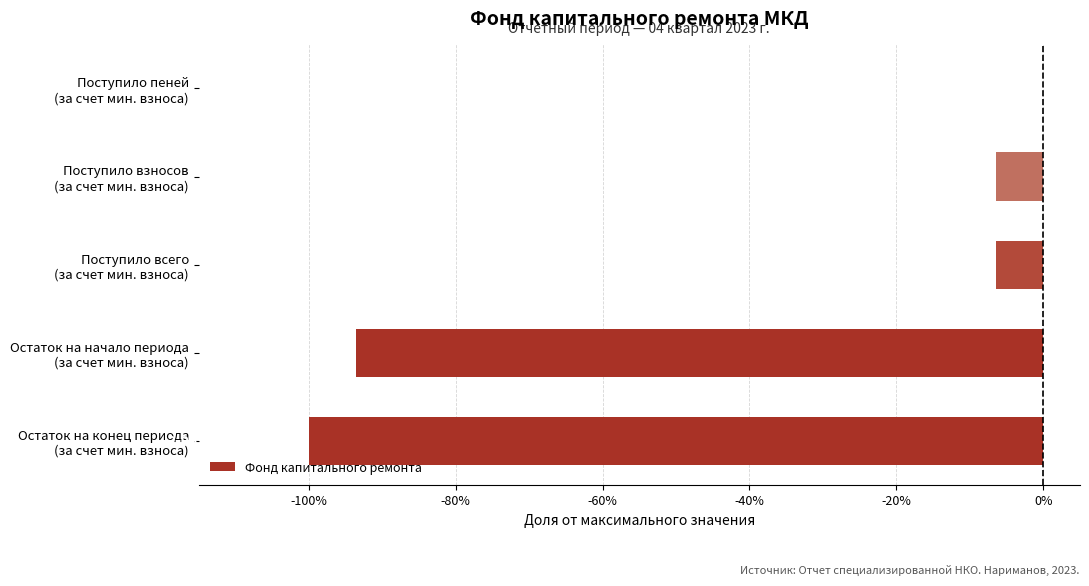

Are the bars horizontal?

Yes